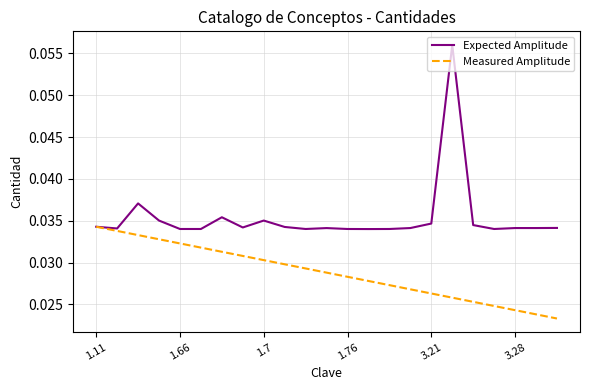

Count the Expected Amplitude values in the range 0 to 1.

23